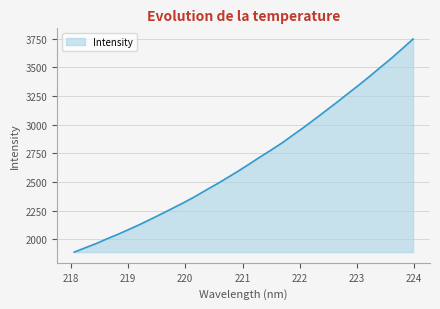

What is the difference between the maximum and minimum values?

1859.8